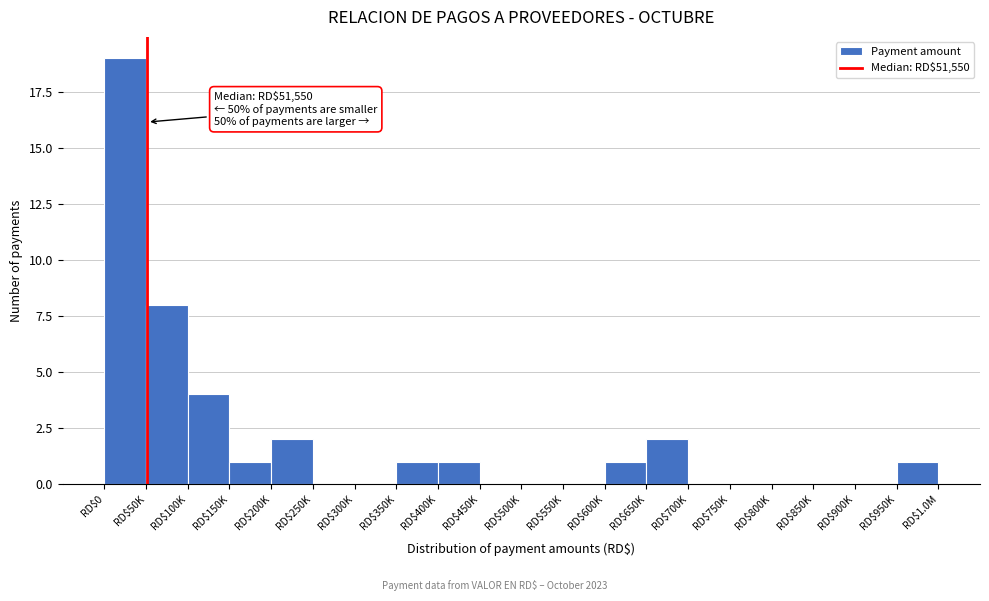

At which label is the value closest to 9?

RD$50K